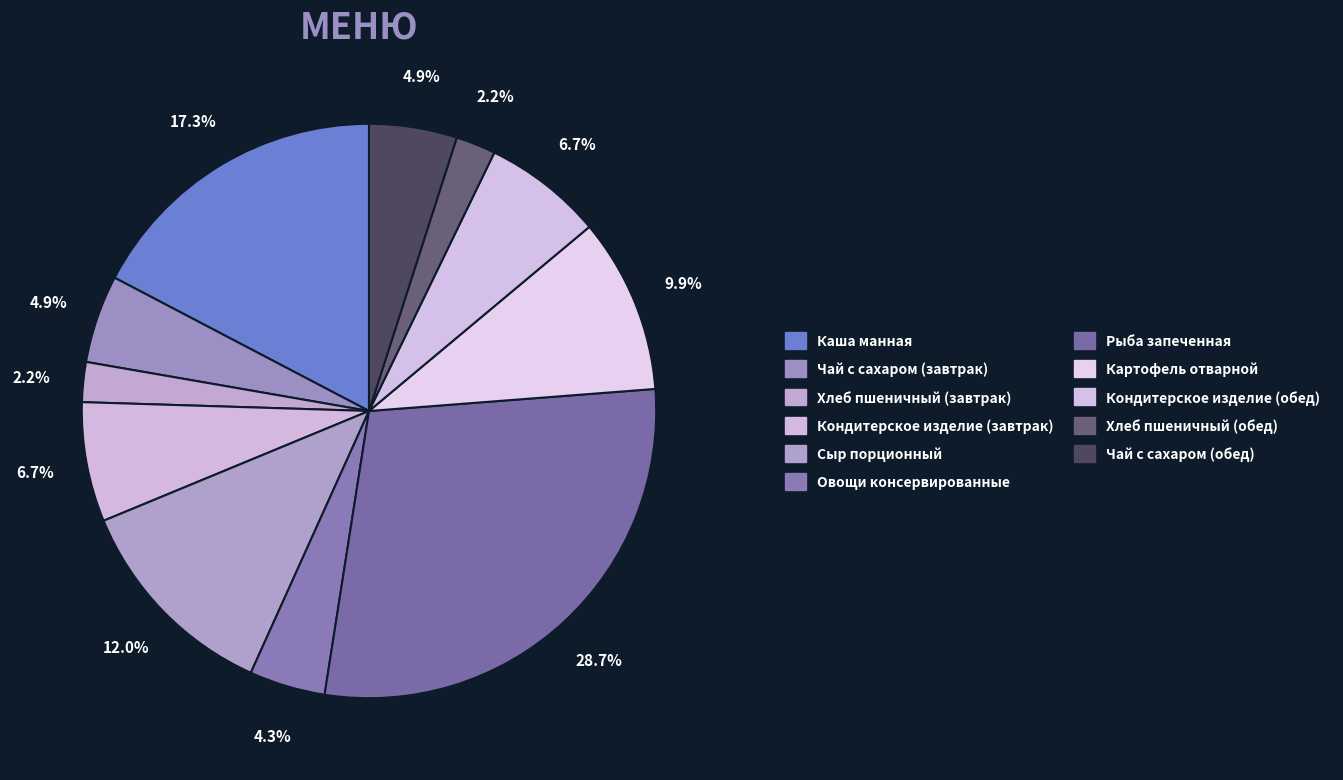

To the nearest percent, what is the average slice percentage?

9%